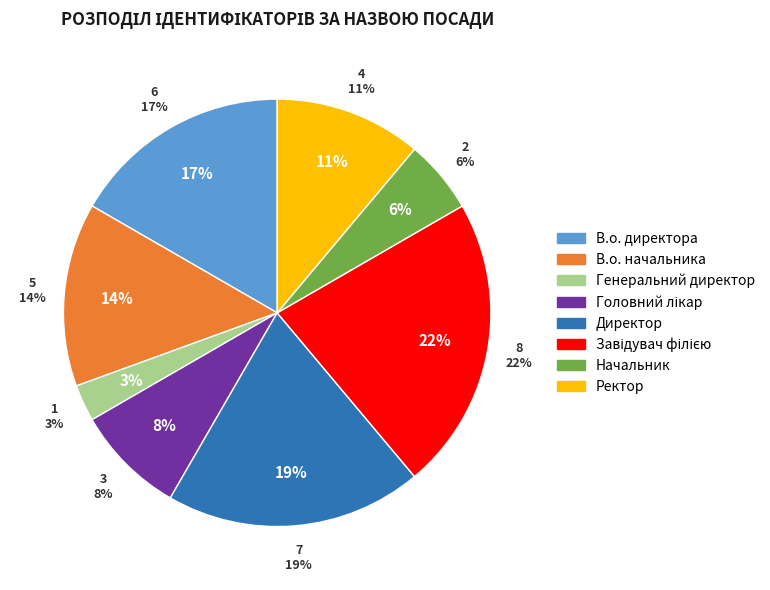

How many slices are in this pie chart?

8